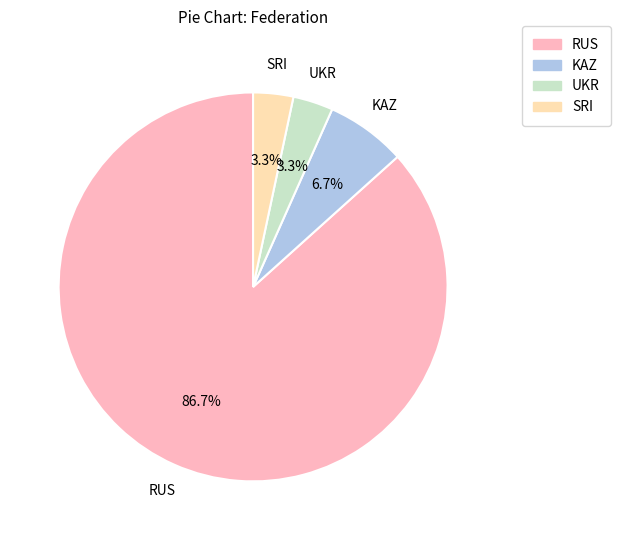

The KAZ slice represents 7% of the pie. True or false?

True